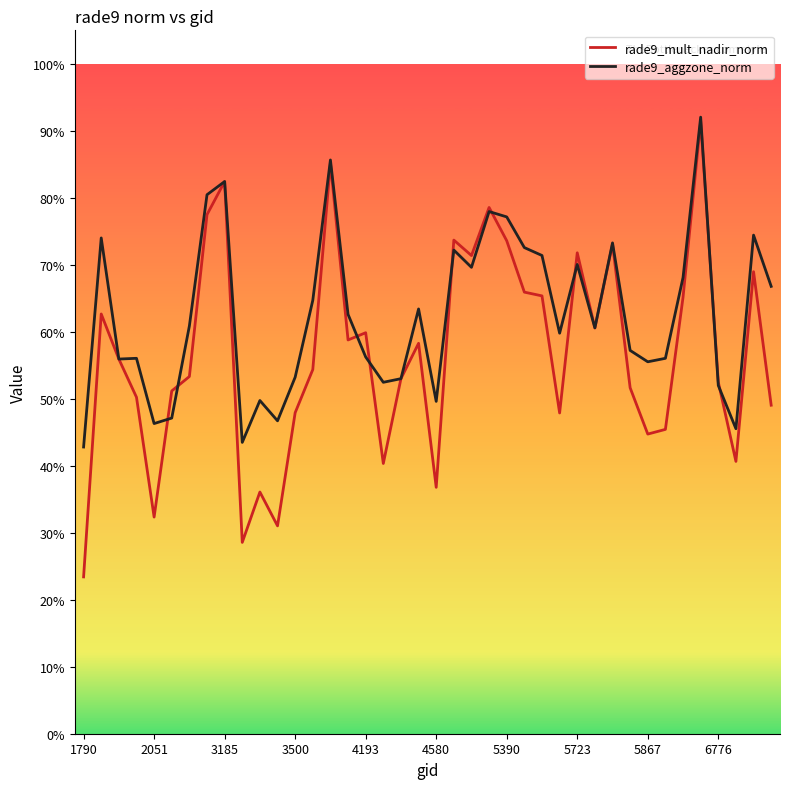

What are all the series names shown in the legend?

rade9_mult_nadir_norm, rade9_aggzone_norm